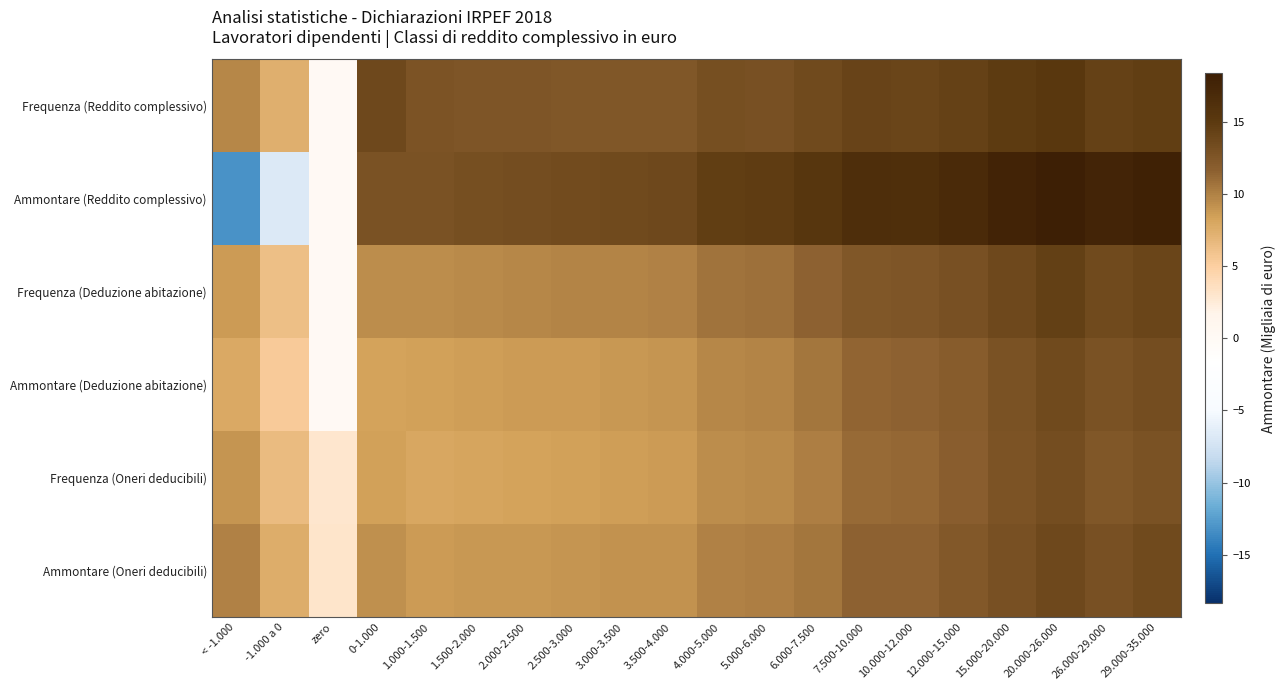

List the series in order of their peak value, lowest first.

Frequenza (Oneri deducibili), Ammontare (Deduzione abitazione), Ammontare (Oneri deducibili), Frequenza (Deduzione abitazione), Frequenza (Reddito complessivo), Ammontare (Reddito complessivo)